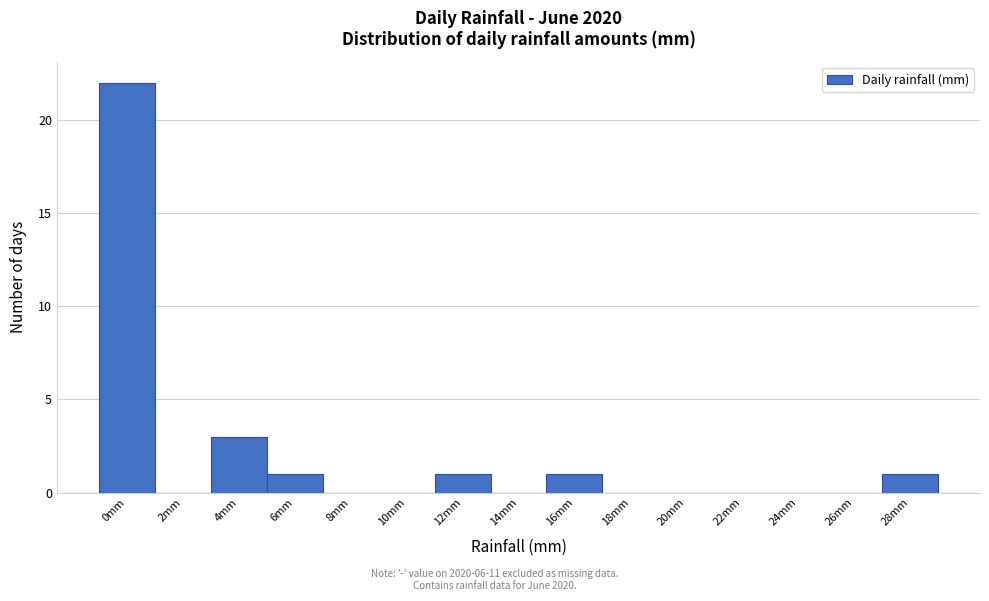

Reading left to right, transcribe all the data shown in this chart.

0mm=22	2mm=0	4mm=3	6mm=1	8mm=0	10mm=0	12mm=1	14mm=0	16mm=1	18mm=0	20mm=0	22mm=0	24mm=0	26mm=0	28mm=1